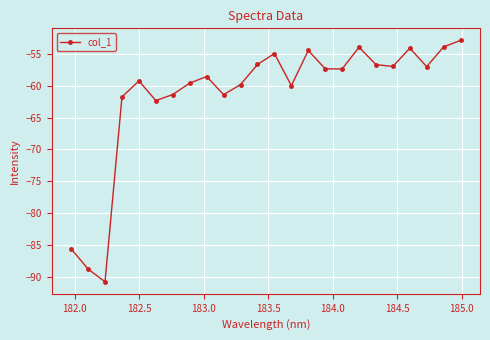

What is the difference between the maximum and minimum values?

37.9